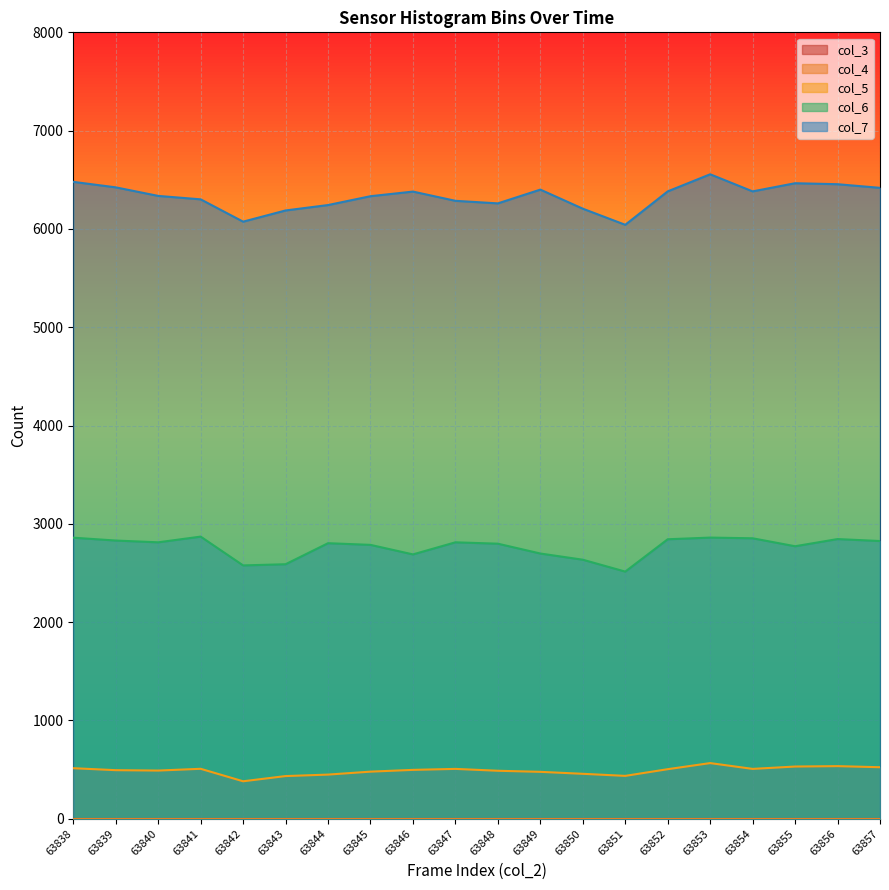

What is the difference between the highest and lowest values at 63847?

5779